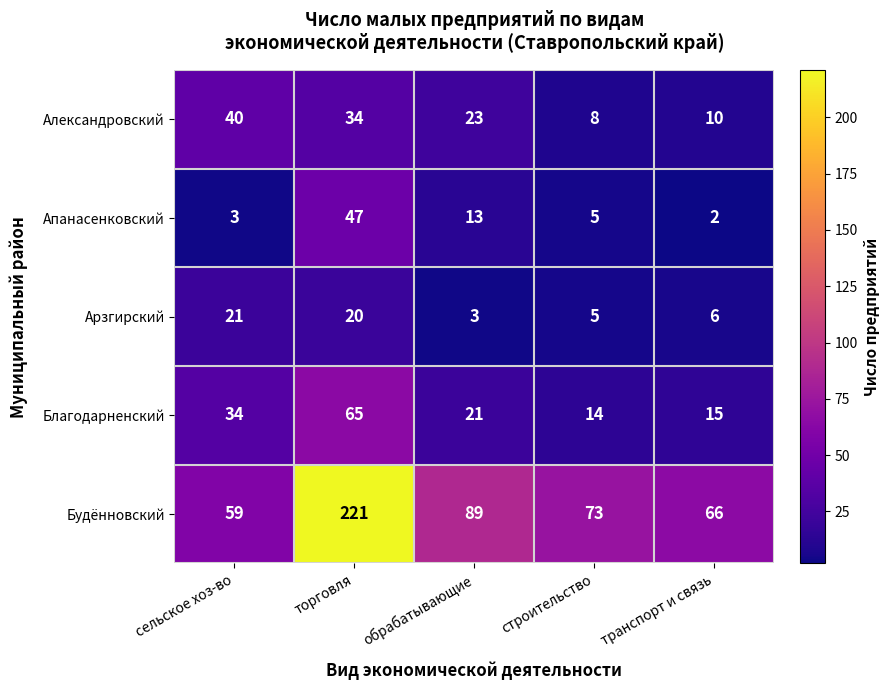

Rank the series at сельское хоз-во from lowest to highest value.

Апанасенковский, Арзгирский, Благодарненский, Александровский, Будённовский